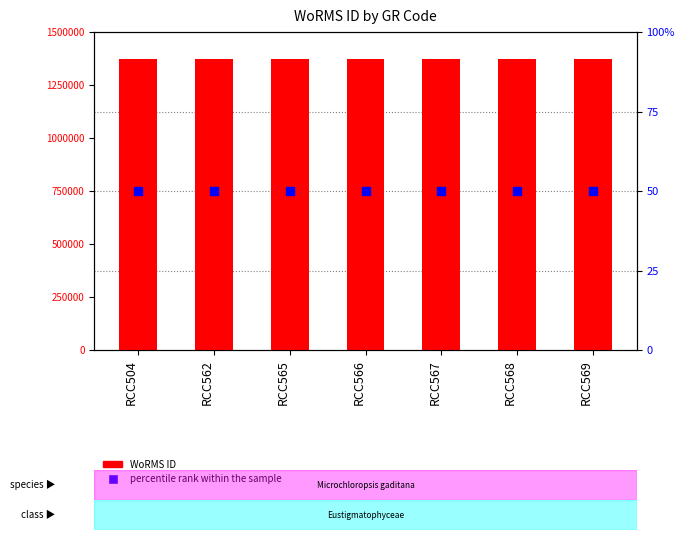

Which series has the largest total across all categories?

WoRMS ID